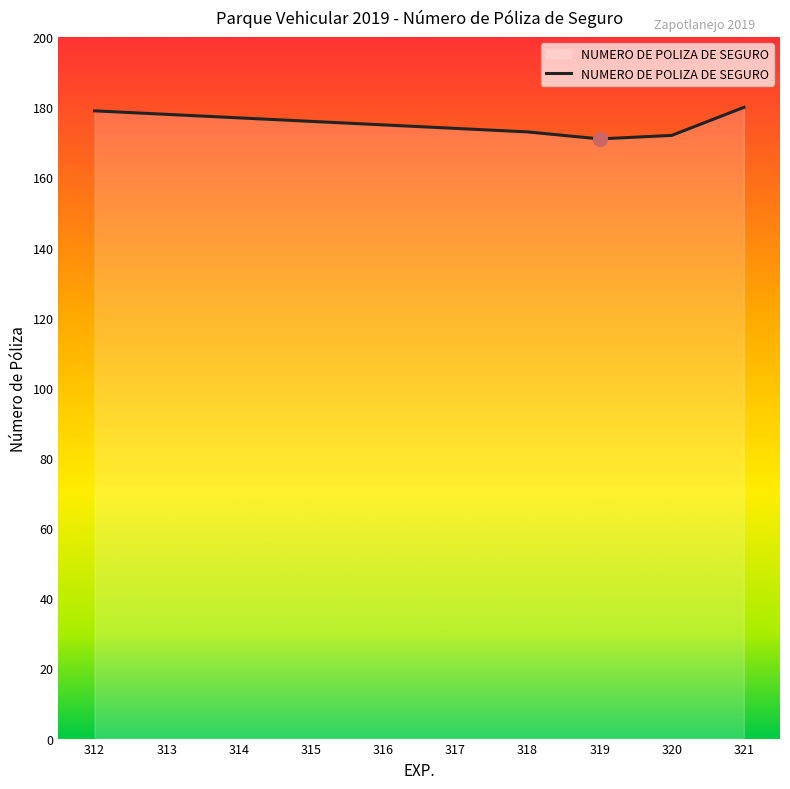

The value at 318 is 173. True or false?

True